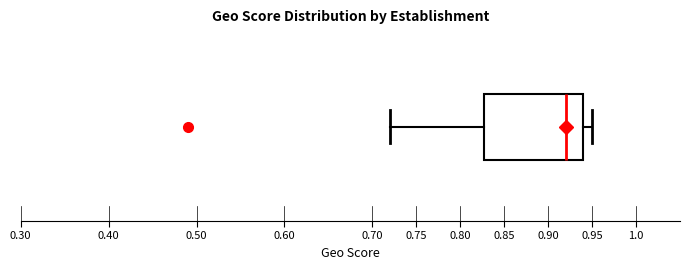

Read this box plot against the x-axis: the position of the median line, the range covered by the box, and the ends of both whiskers. The values are not printed on the chart, so give them approximately, as read against the axis.

median 0.92, box 0.83 to 0.94, whiskers 0.72 to 0.95